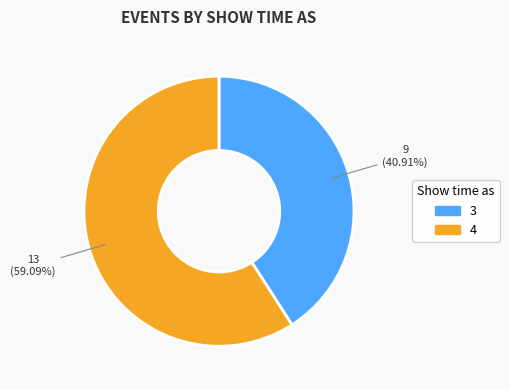

True or false: 3 accounts for 34% of the total.

False